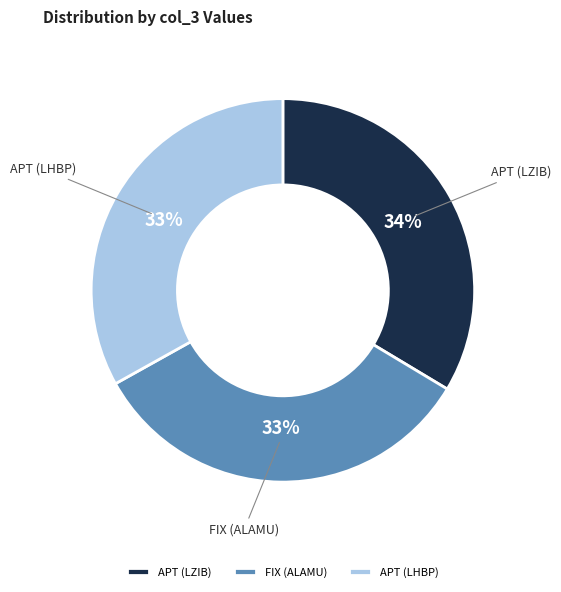

To the nearest percent, what is the combined percentage of APT (LHBP) and APT (LZIB)?

67%